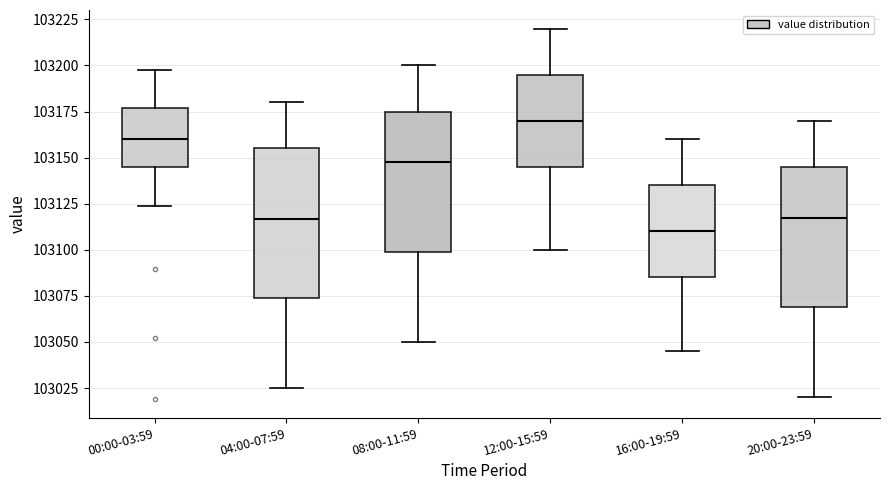

Reading left to right, read every box against the y-axis: the position of its median line, the range the box covers, and the ends of its whiskers. The values are not printed on the chart, so give them approximately, as read against the axis.

00:00-03:59: median 103160, box 103145 to 103175, whiskers 103125 to 103200
04:00-07:59: median 103115, box 103075 to 103155, whiskers 103025 to 103180
08:00-11:59: median 103150, box 103100 to 103175, whiskers 103050 to 103200
12:00-15:59: median 103170, box 103145 to 103195, whiskers 103100 to 103220
16:00-19:59: median 103110, box 103085 to 103135, whiskers 103045 to 103160
20:00-23:59: median 103120, box 103070 to 103145, whiskers 103020 to 103170